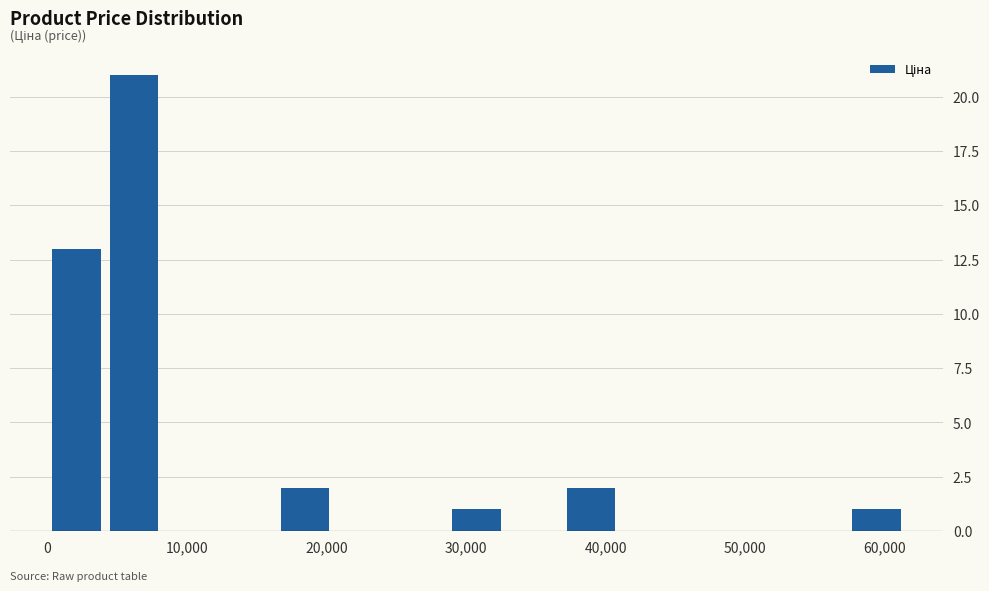

Reading left to right, transcribe this chart: for each bar, give the range it covers on the x-axis and its height. Neither the bar edges nor the heights are printed on the chart, so give them approximately, as read against the axes.

0 to 4000: 13
4000 to 8000: 21
8000 to 12000: 0
12000 to 16000: 0
16000 to 21000: 2
21000 to 25000: 0
25000 to 29000: 0
29000 to 33000: 1
33000 to 37000: 0
37000 to 41000: 2
41000 to 45000: 0
45000 to 49000: 0
49000 to 53000: 0
53000 to 57000: 0
57000 to 61000: 1